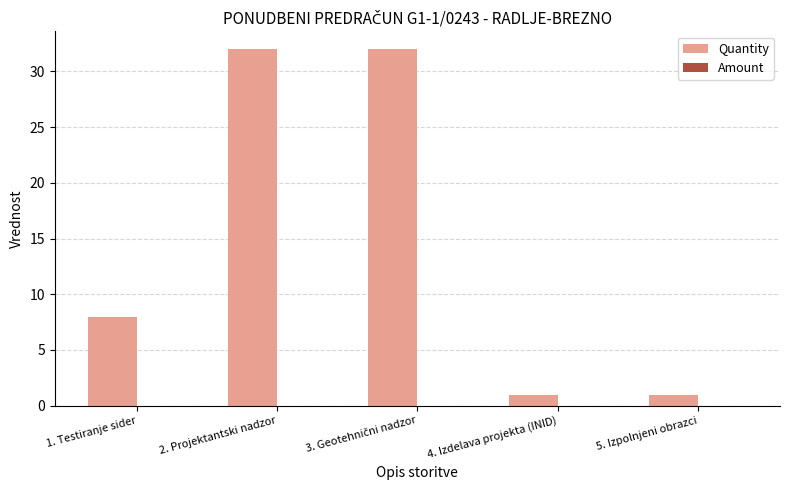

Does the chart contain any negative values?

No